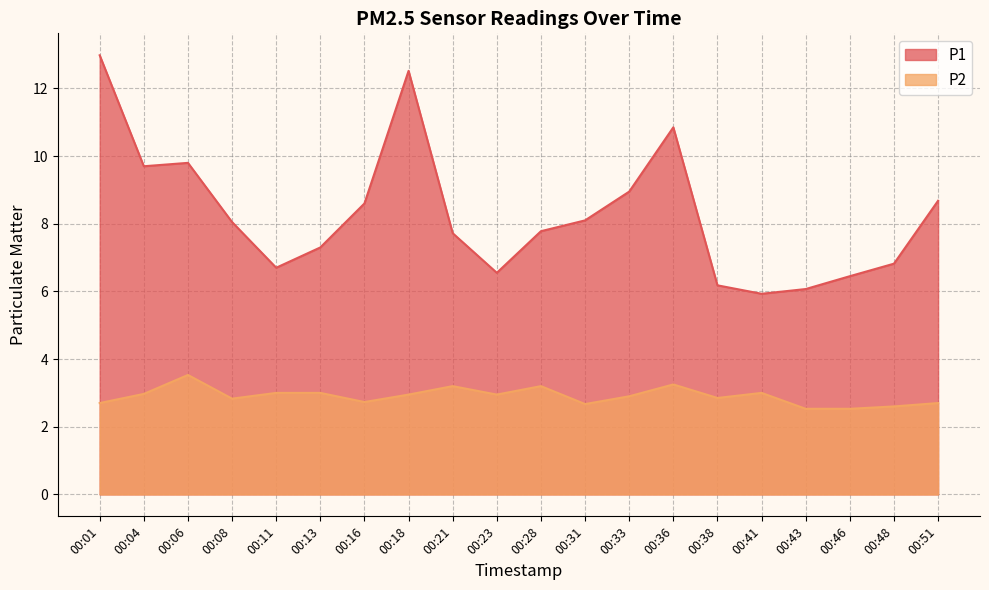

What is the difference between the highest and lowest values at 00:06?

6.3